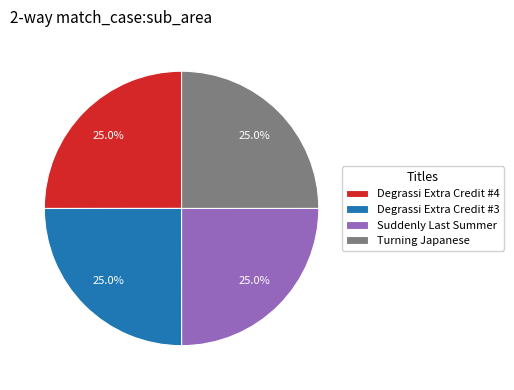

How much of the chart is everything except Turning Japanese?

75.0%